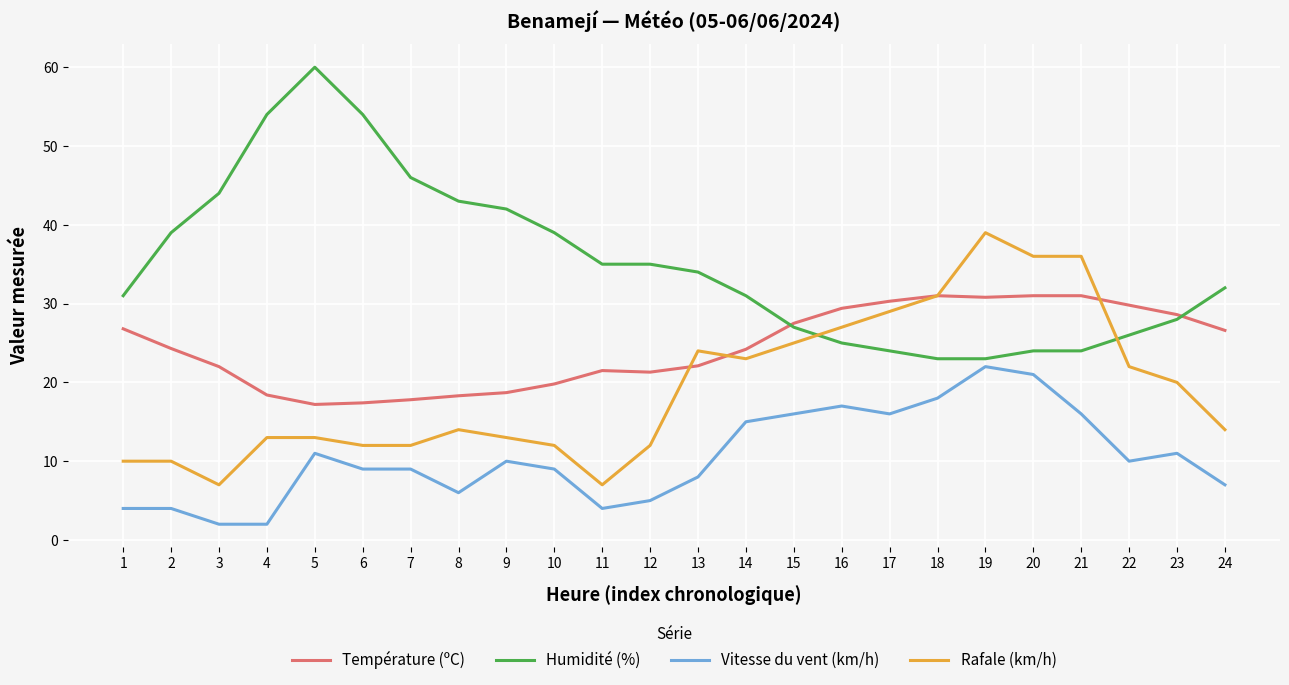

Rank the series by their maximum value, from highest to lowest.

Humidité (%), Rafale (km/h), Température (ºC), Vitesse du vent (km/h)